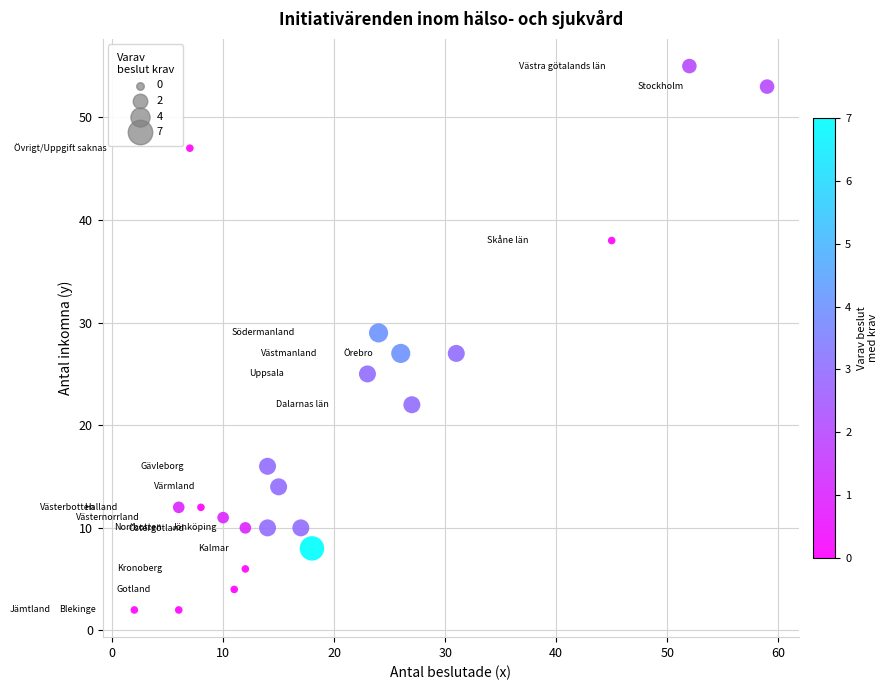

What is the range of Y values (max minus min)?

53